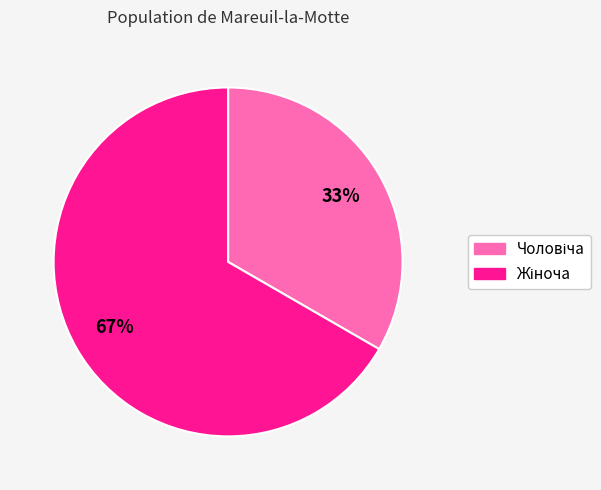

How many slices are in this pie chart?

2